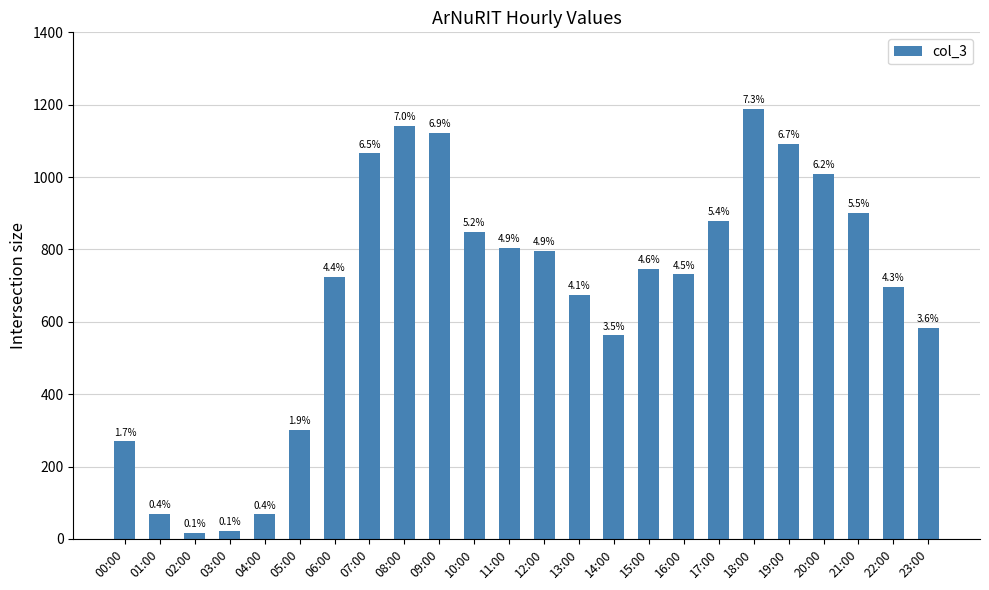

Does the chart contain any negative values?

No